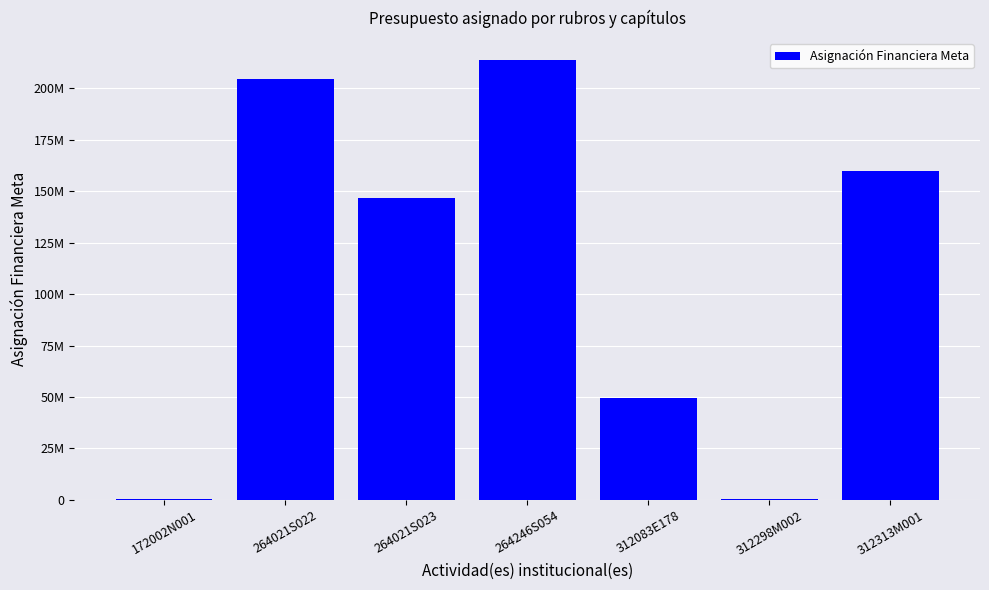

What is the ratio of the value at 312083E178 to the value at 172002N001?

79.7